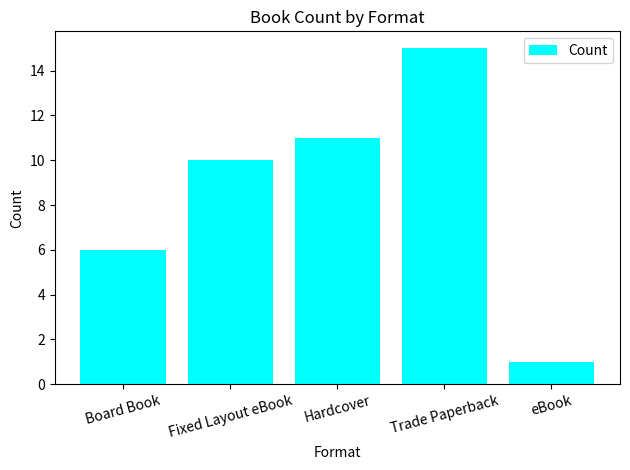

What is the greatest value displayed?

15